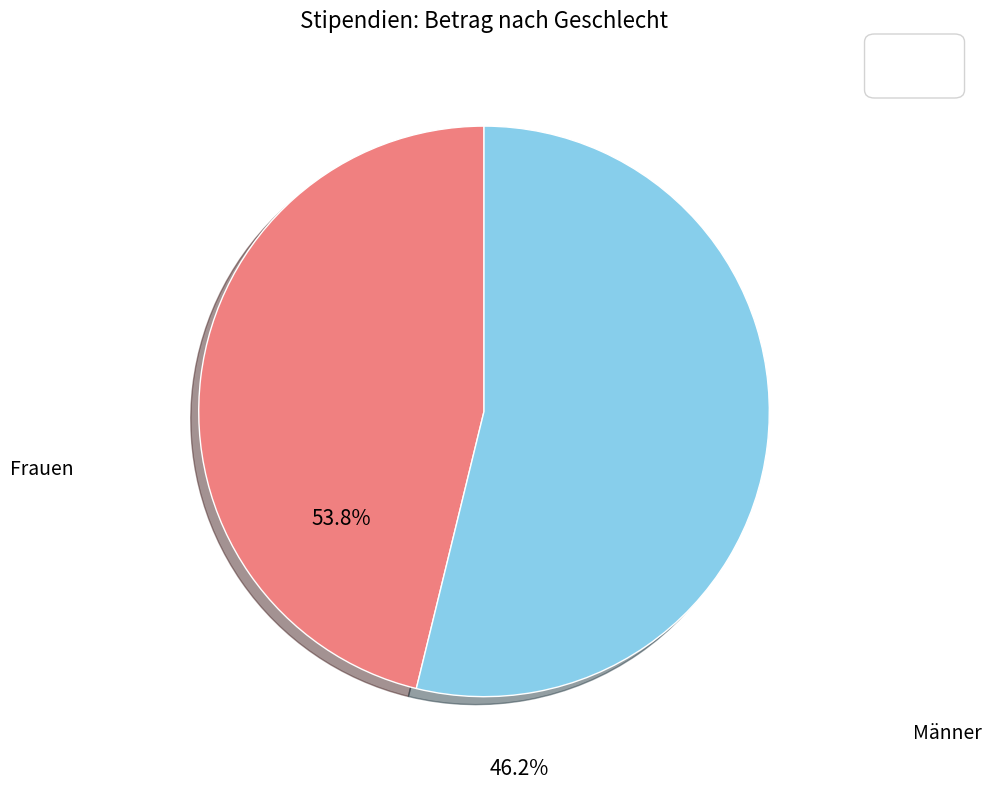

What percentage is the Männer slice, to the nearest percent?

46%